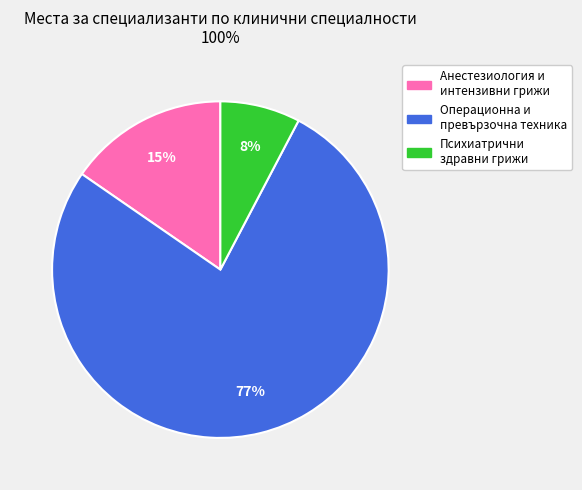

Which category has the smallest portion of the pie?

Психиатрични здравни грижи